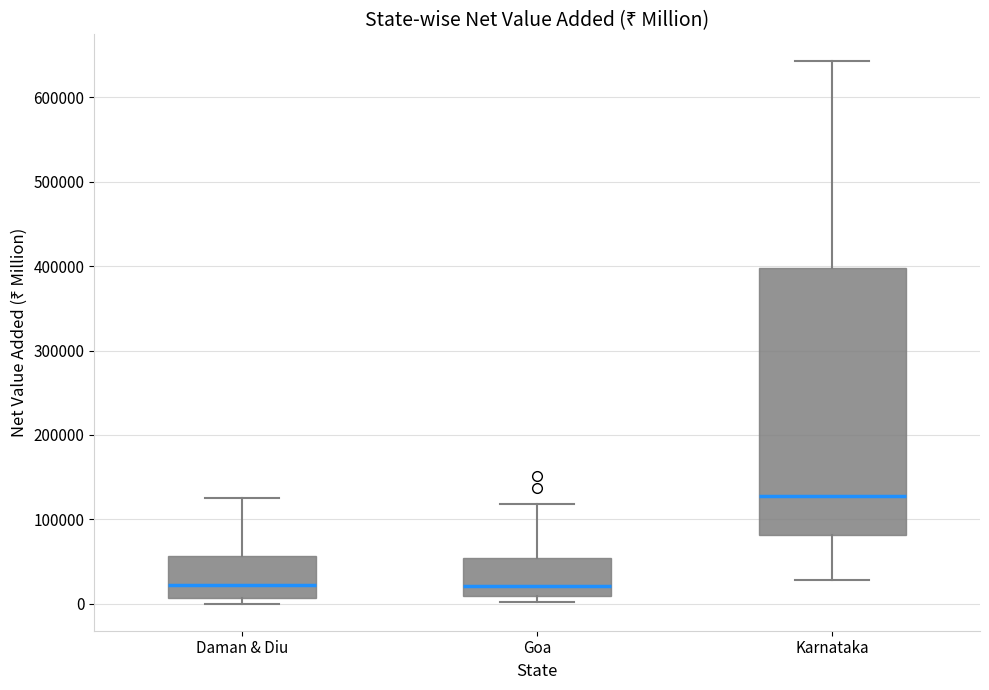

Reading left to right, transcribe this box plot: for each box, give where its median line is, the range the box spans, and where its two whiskers end, as read against the y-axis. The values are not printed on the chart, so give them approximately, as read against the axis.

Daman & Diu: median 20000, box 10000 to 60000, whiskers 0 to 120000
Goa: median 20000, box 10000 to 50000, whiskers 0 to 120000
Karnataka: median 130000, box 80000 to 400000, whiskers 30000 to 640000